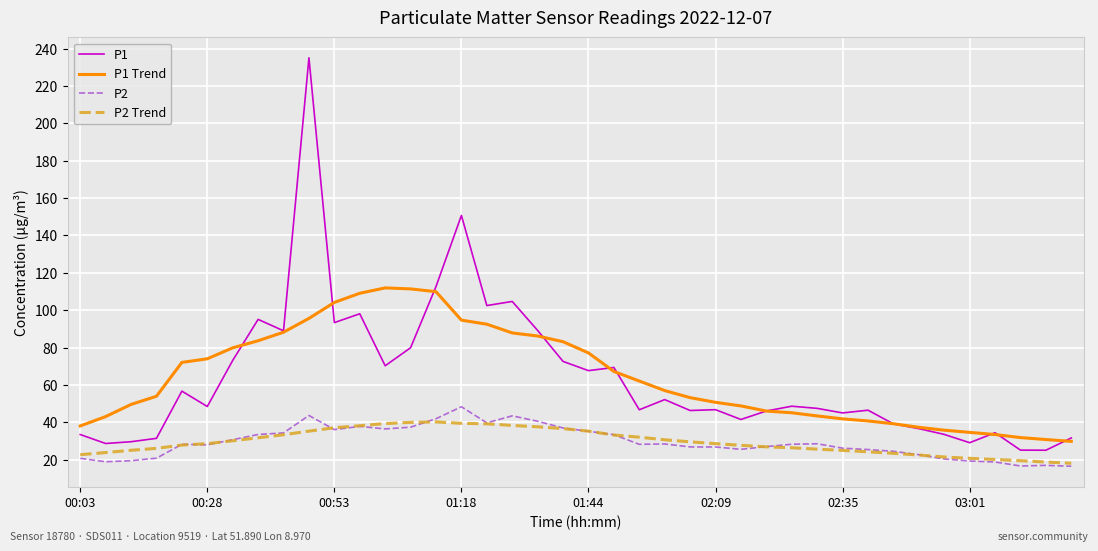

Does the chart display data point markers on the line(s)?

No